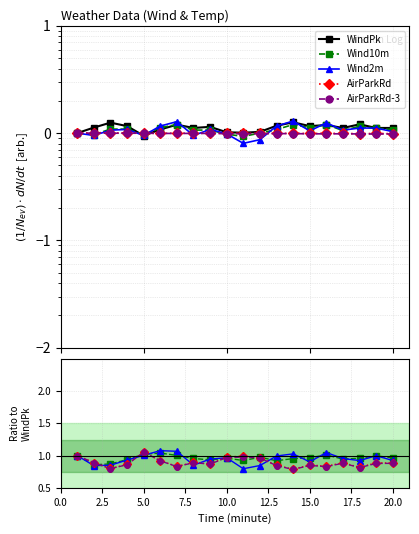

True or false: Wind10m has a value of 1.5 at 7.5.

False